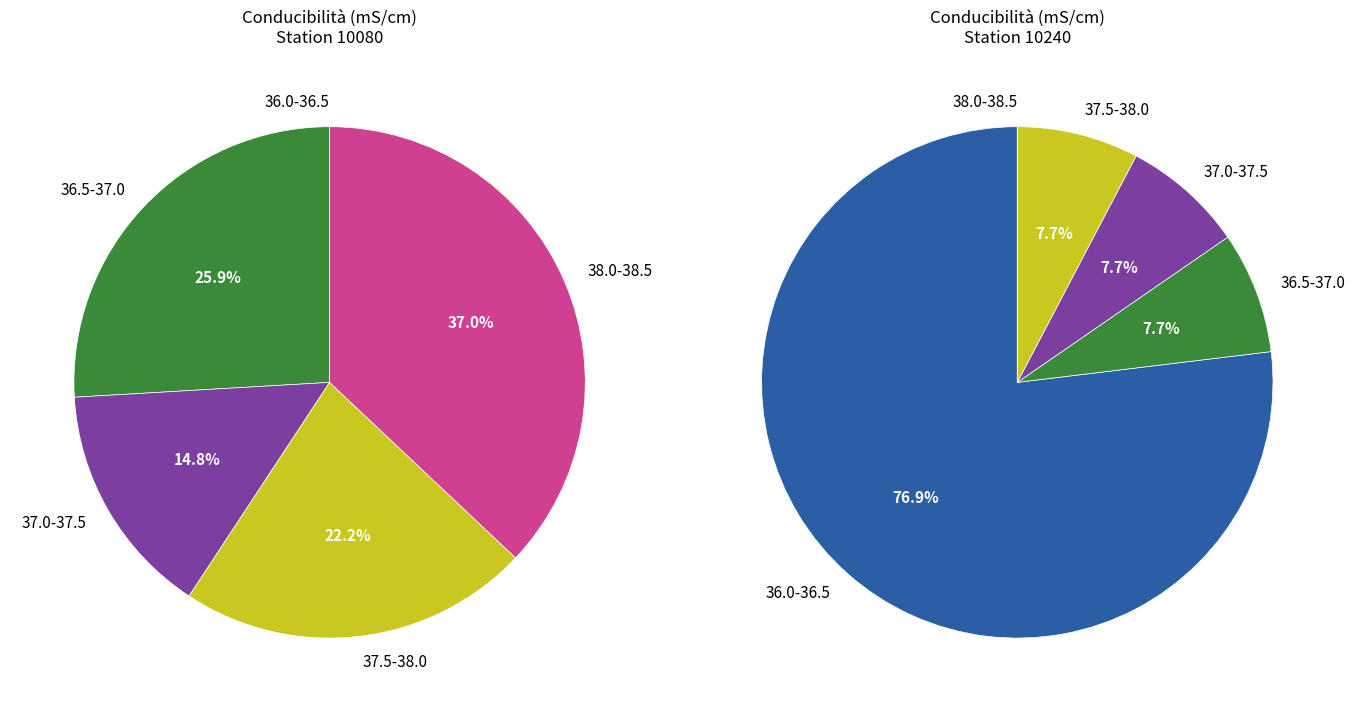

To the nearest percent, what is the difference between the 10240 and 10080 slice percentages?

3%